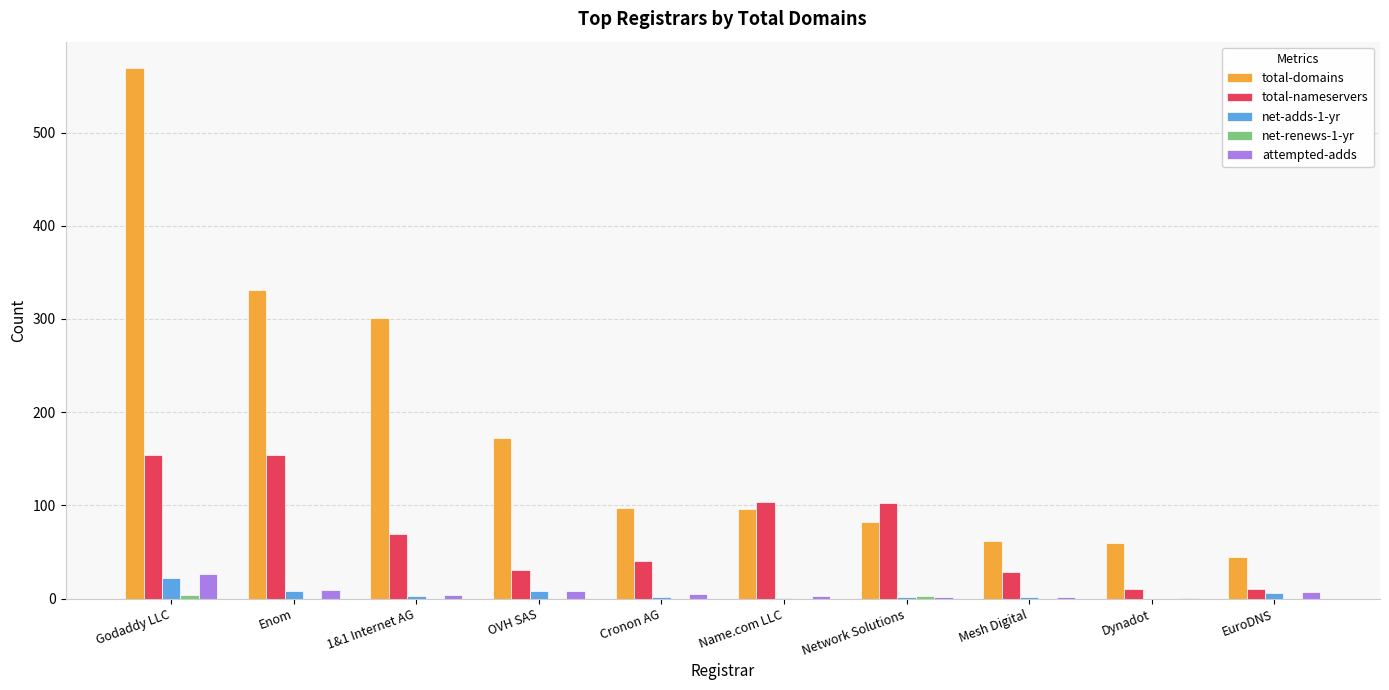

What is the maximum value for net-adds-1-yr?

22